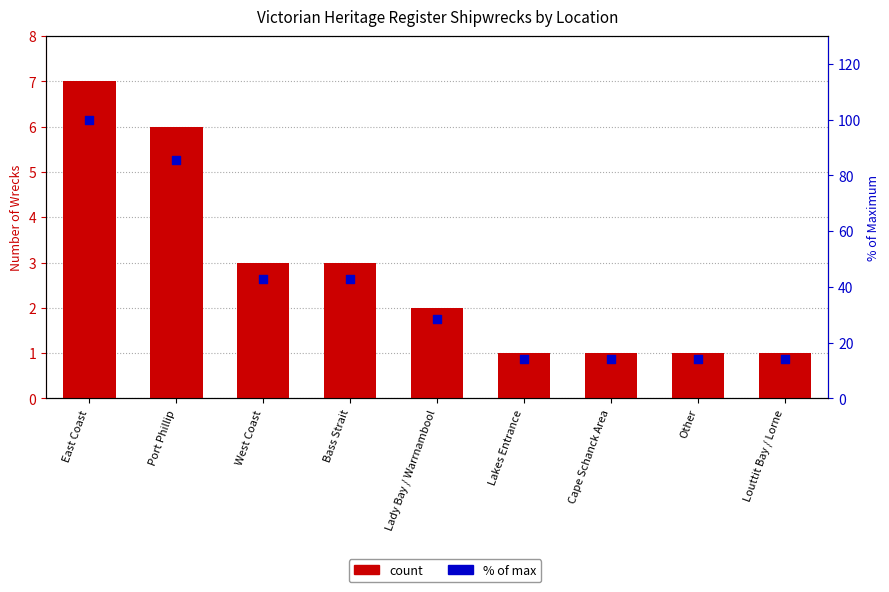

Which series contains the highest Y value?

% of max